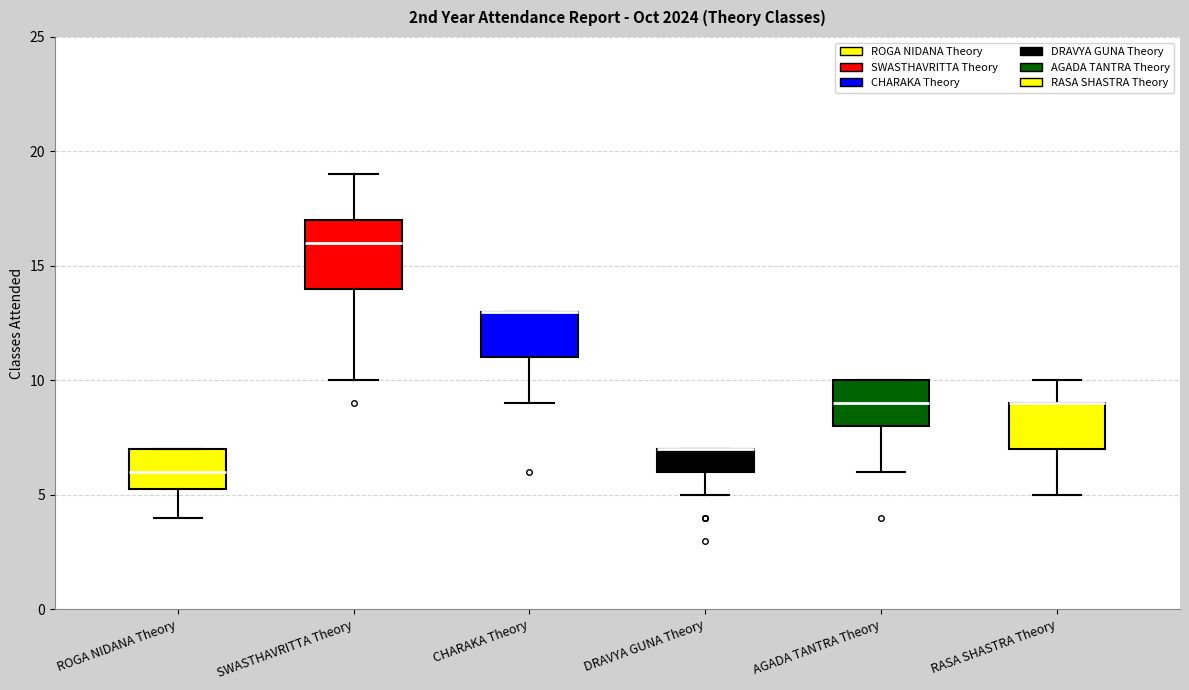

Reading left to right, read every box against the y-axis: the position of its median line, the range the box covers, and the ends of its whiskers. The values are not printed on the chart, so give them approximately, as read against the axis.

ROGA NIDANA Theory: median 6.0, box 5.5 to 7.0, whiskers 4.0 to 7.0
SWASTHAVRITTA Theory: median 16.0, box 14.0 to 17.0, whiskers 10.0 to 19.0
CHARAKA Theory: median 13.0 (drawn on the box's upper edge), box 11.0 to 13.0, whiskers 9.0 to 13.0
DRAVYA GUNA Theory: median 7.0 (drawn on the box's upper edge), box 6.0 to 7.0, whiskers 5.0 to 7.0
AGADA TANTRA Theory: median 9.0, box 8.0 to 10.0, whiskers 6.0 to 10.0
RASA SHASTRA Theory: median 9.0 (drawn on the box's upper edge), box 7.0 to 9.0, whiskers 5.0 to 10.0